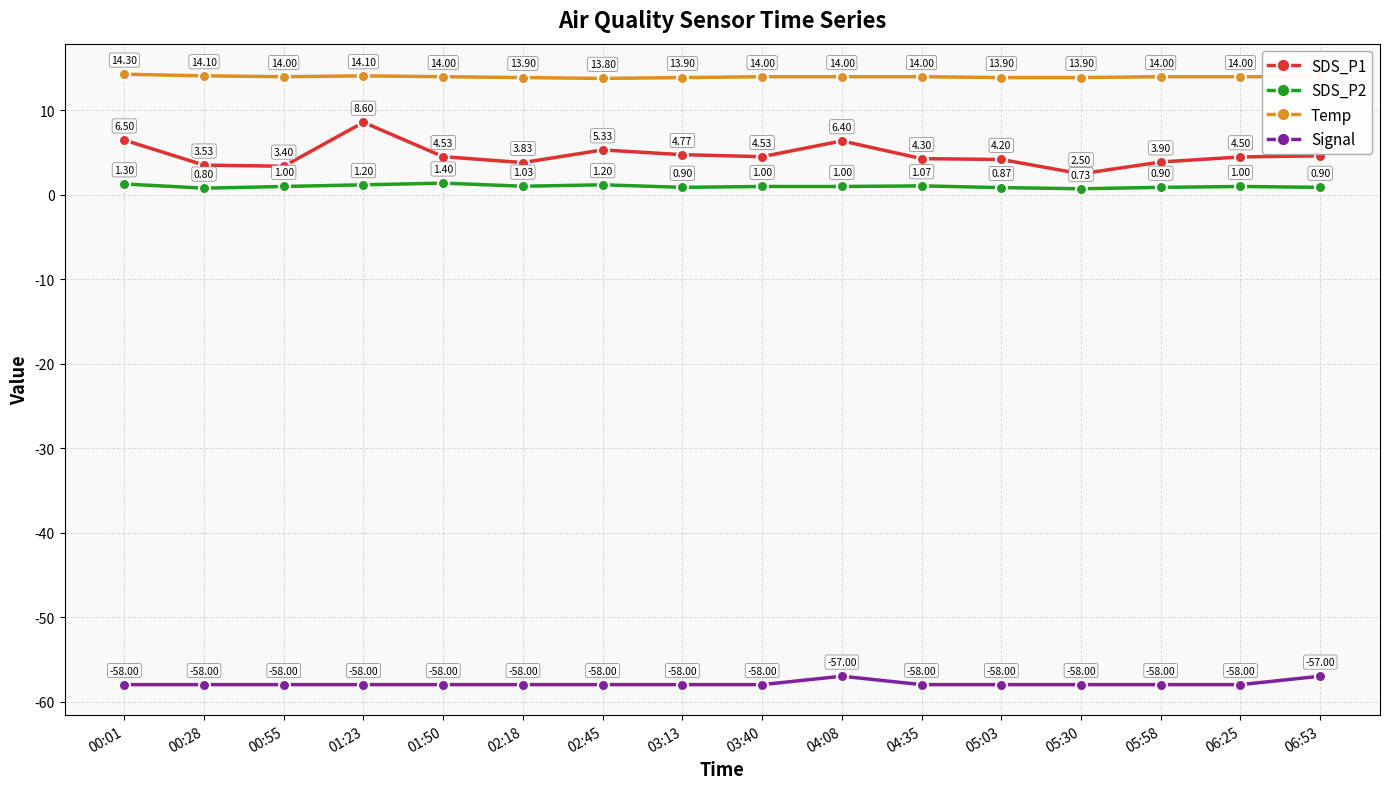

What is the spread (max minus min) of values at 02:18?

71.9